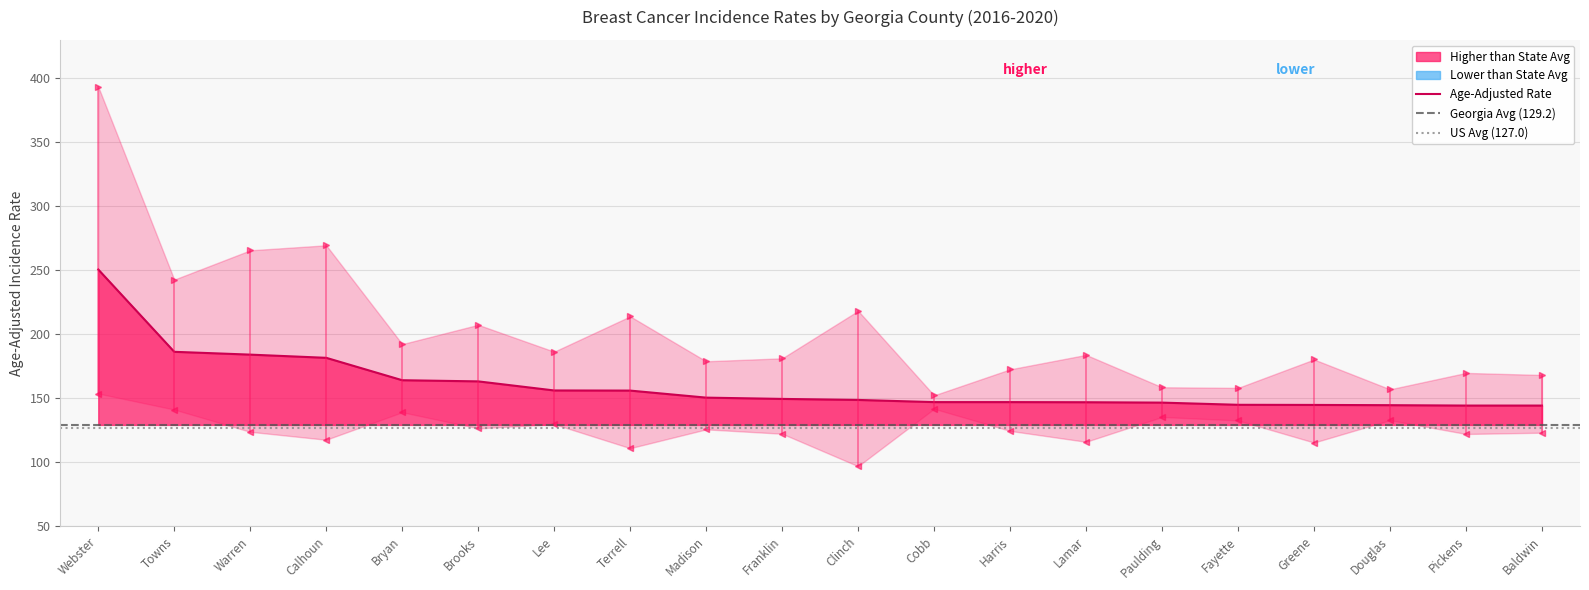

At how many categories does at least one series exceed 117?

20